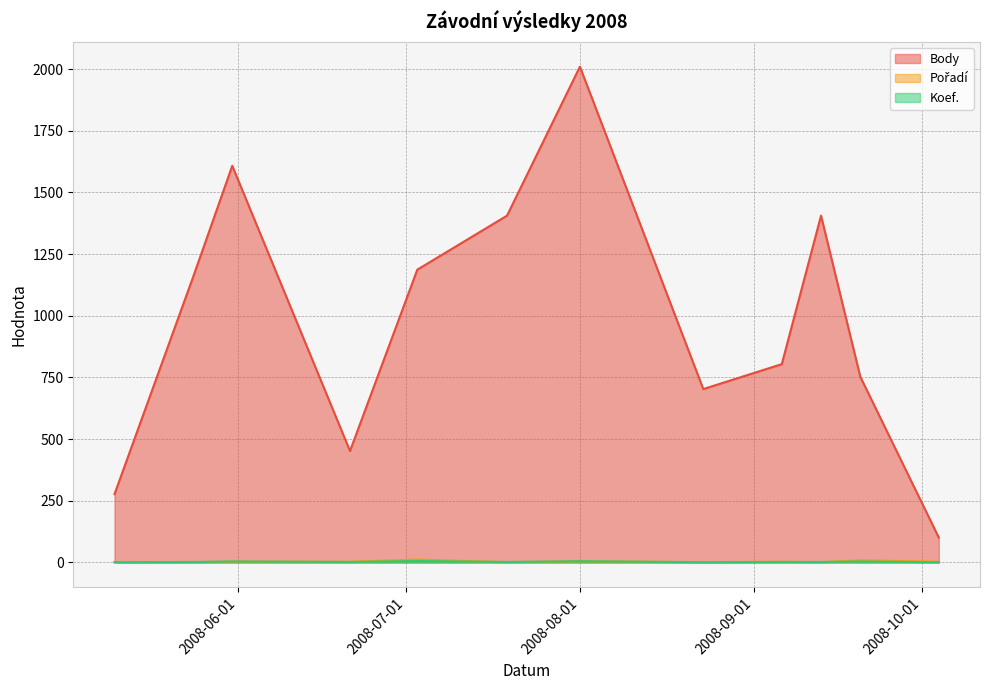

What is the difference between the Body values at 2008-09-13 and 2008-08-01?

604